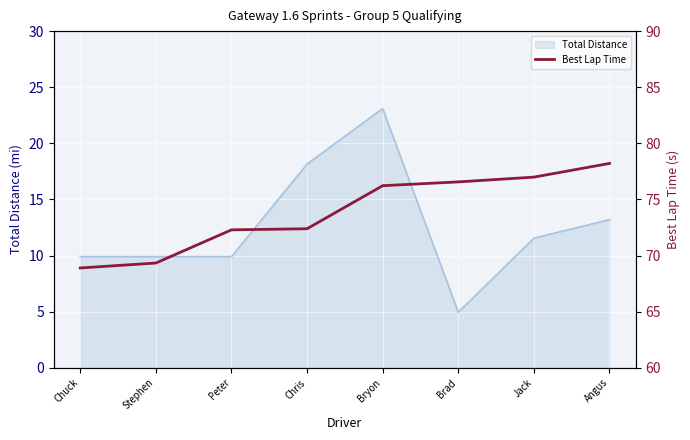

At which label is Total Distance closest to 14?

Angus